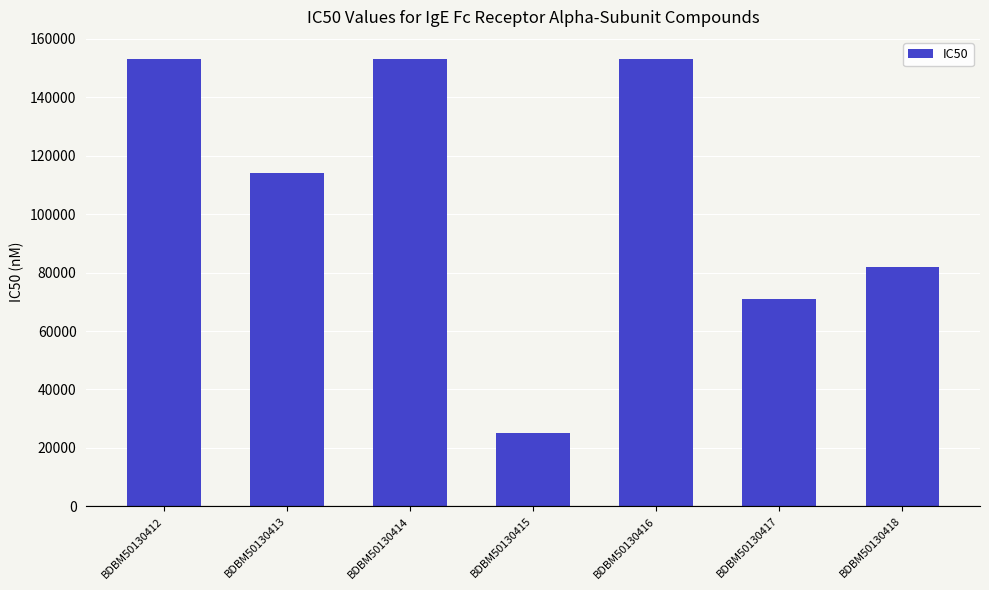

Approximately how many times larger is the value at BDBM50130412 compared to BDBM50130417?

2.2